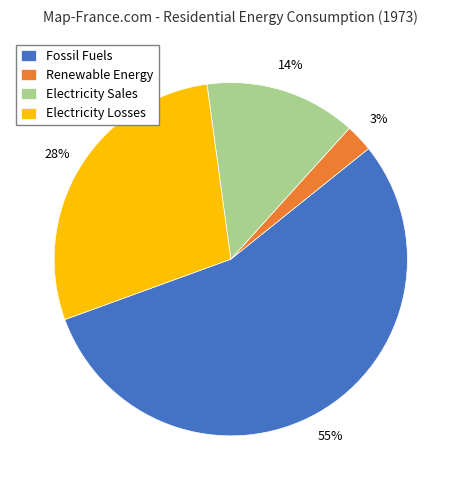

Rank the categories by value from highest to lowest.

Fossil Fuels, Electricity Losses, Electricity Sales, Renewable Energy